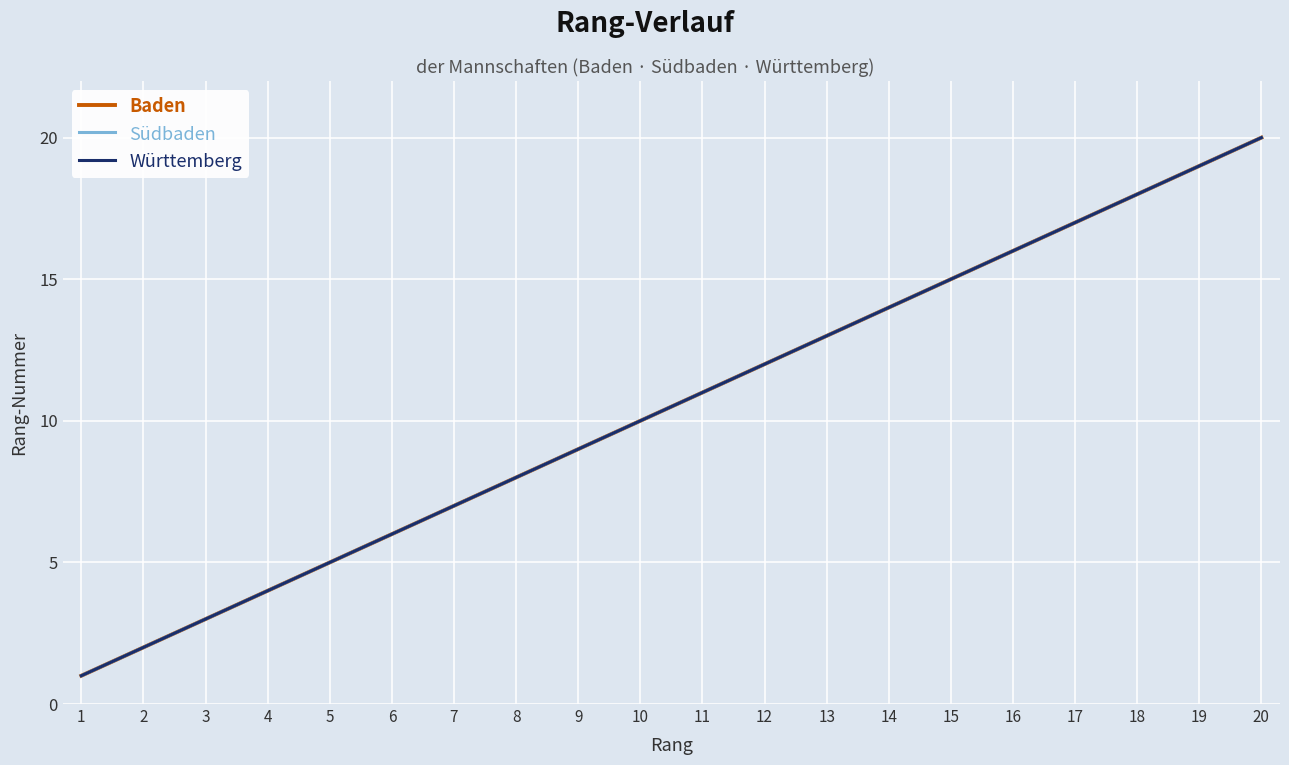

Does the chart display data point markers on the line(s)?

No